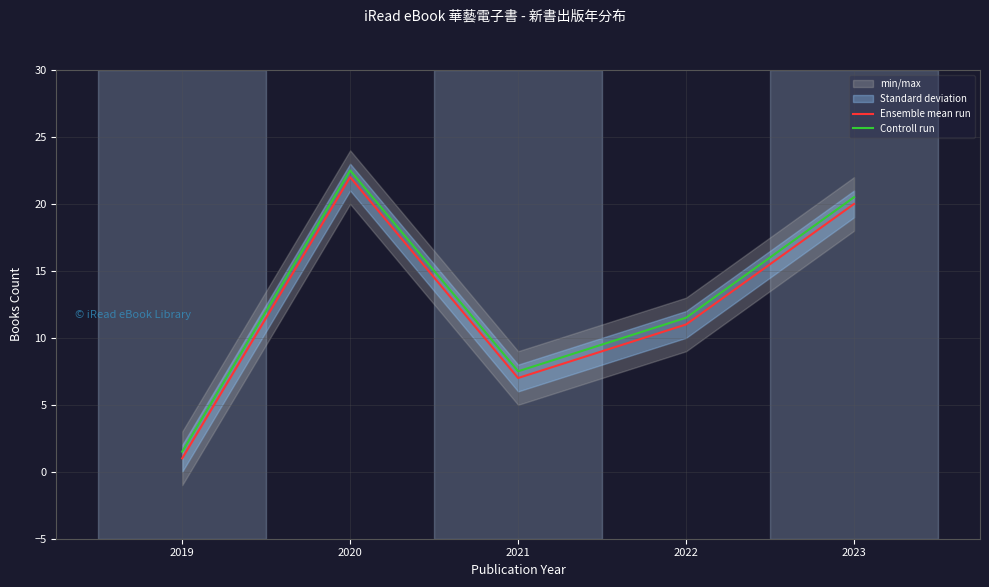

The Controll run series shows 22.5 at 2020. True or false?

True